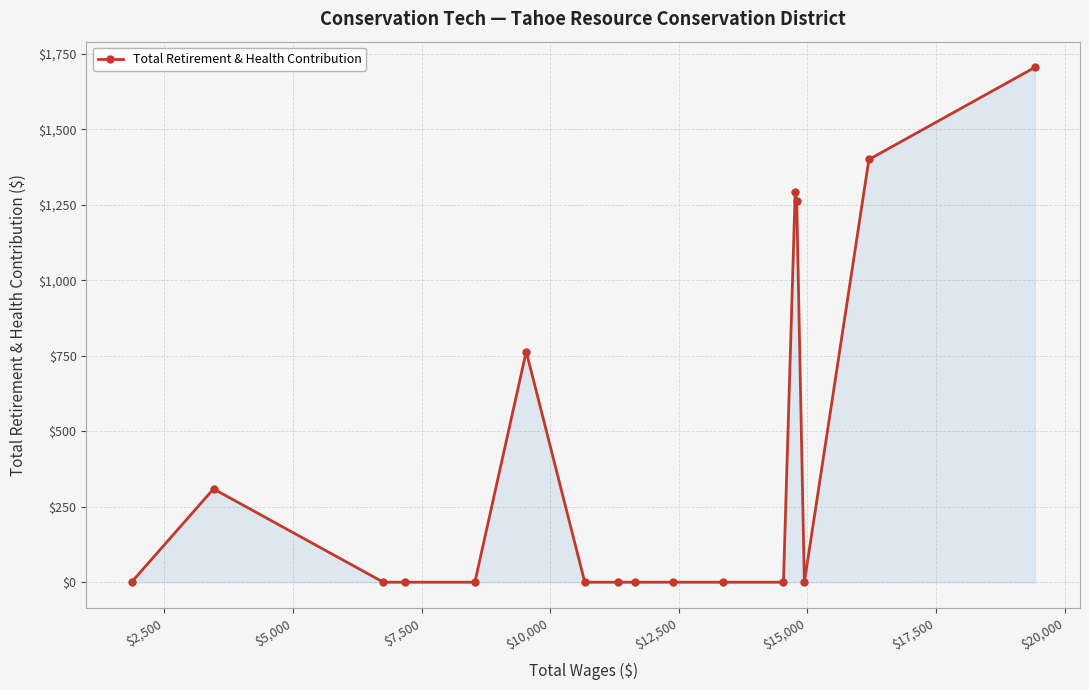

What is the difference between the maximum and minimum values?

1705